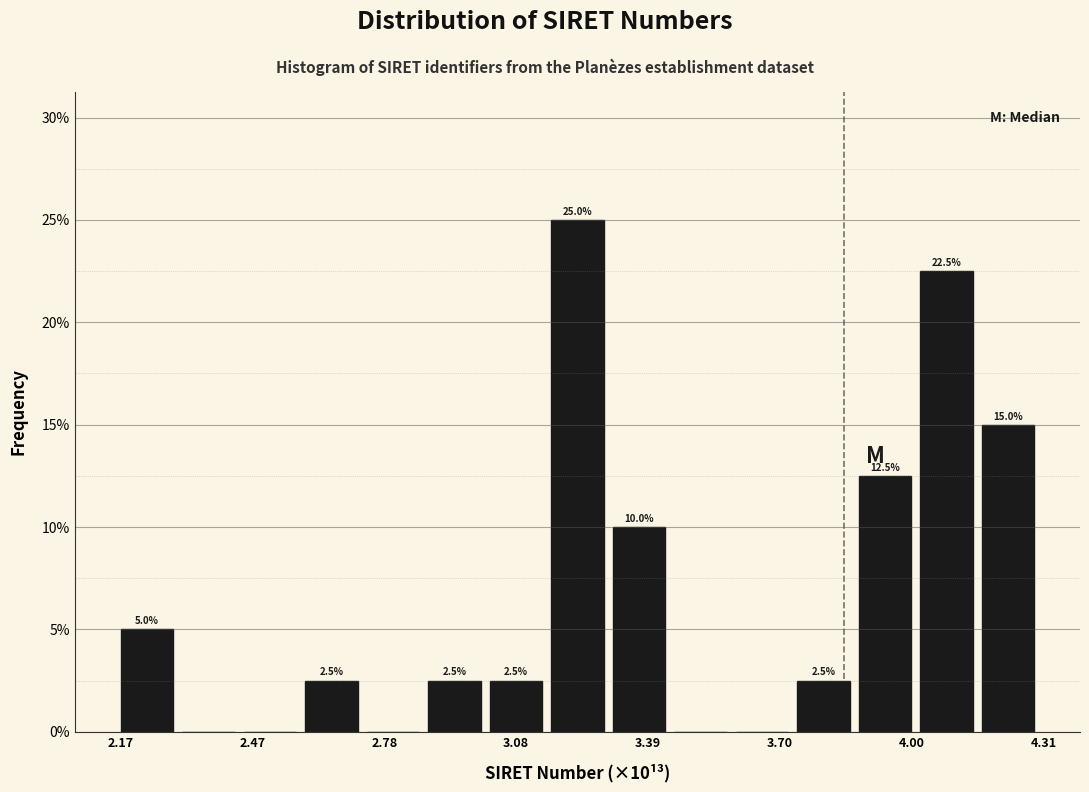

Read against the x-axis, roughly where is the centre of the tallest bar?

3.25